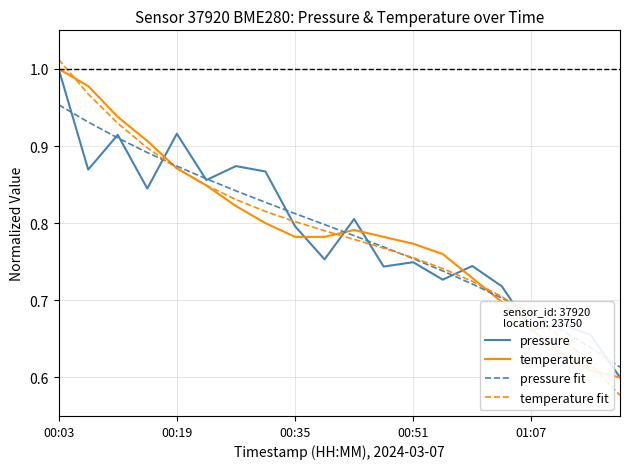

Which series has the widest spread of values?

temperature fit